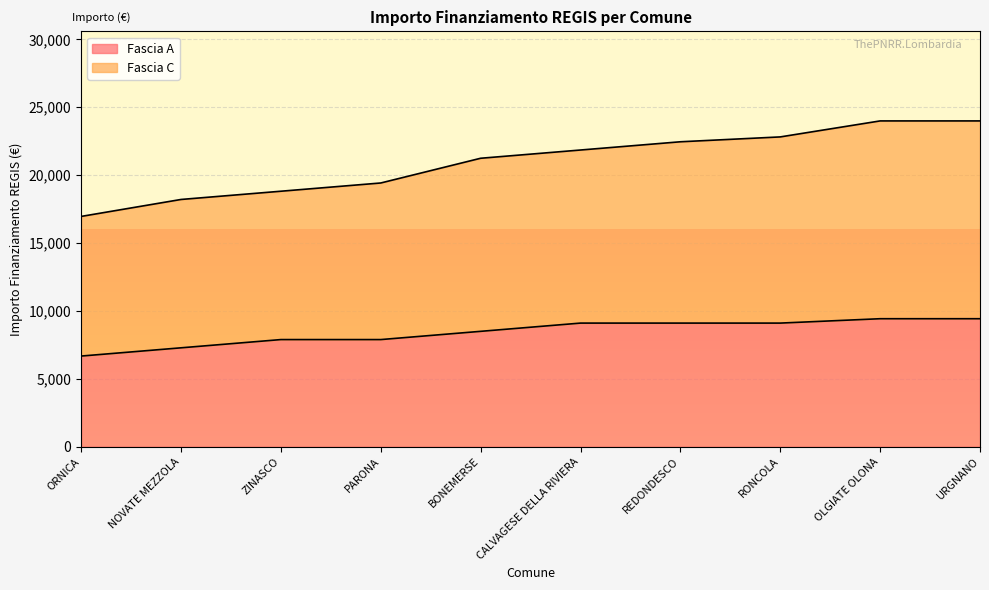

Reading right to left, list all the values displayed in this chart.

Fascia A: URGNANO=9427	OLGIATE OLONA=9427	RONCOLA=9105	REDONDESCO=9105	CALVAGESE DELLA RIVIERA=9105	BONEMERSE=8498	PARONA=7891	ZINASCO=7891	NOVATE MEZZOLA=7284	ORNICA=6677
Fascia C: URGNANO=23995	OLGIATE OLONA=23995	RONCOLA=22817	REDONDESCO=22459	CALVAGESE DELLA RIVIERA=21852	BONEMERSE=21245	PARONA=19424	ZINASCO=18817	NOVATE MEZZOLA=18210	ORNICA=16961